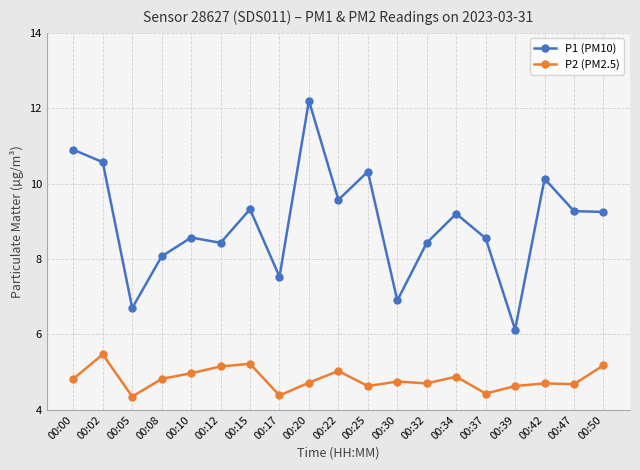

Rank the series by their average value, from lowest to highest.

P2 (PM2.5), P1 (PM10)